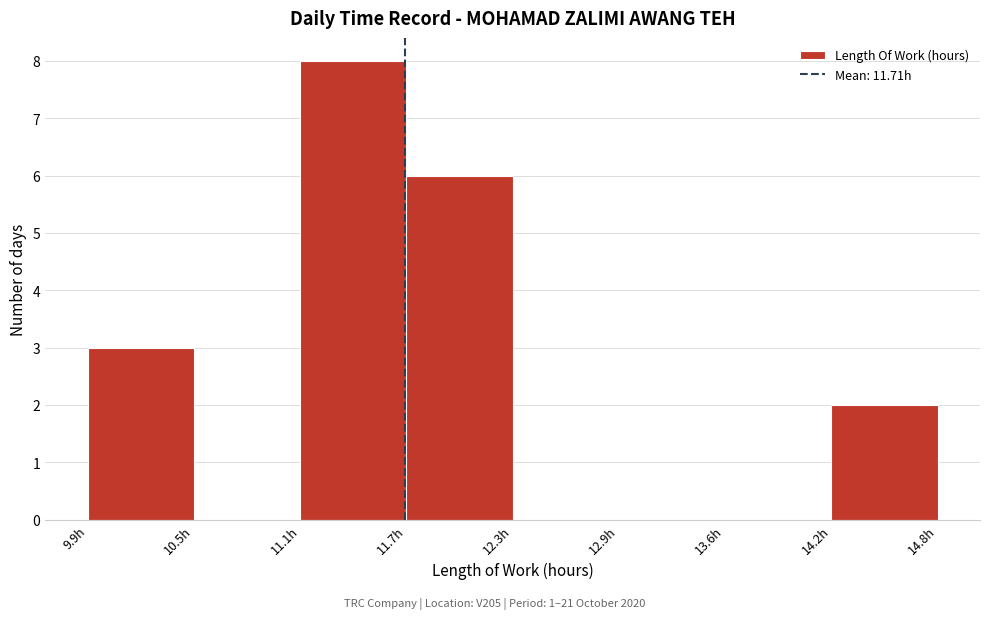

Reading left to right, list every bar in this chart as the range it spans on the x-axis followed by its height. Neither the bar edges nor the heights are printed on the chart, so give them approximately, as read against the axes.

9.9 to 10.5: 3
10.5 to 11.1: 0
11.1 to 11.7: 8
11.7 to 12.3: 6
12.3 to 12.9: 0
12.9 to 13.6: 0
13.6 to 14.2: 0
14.2 to 14.8: 2